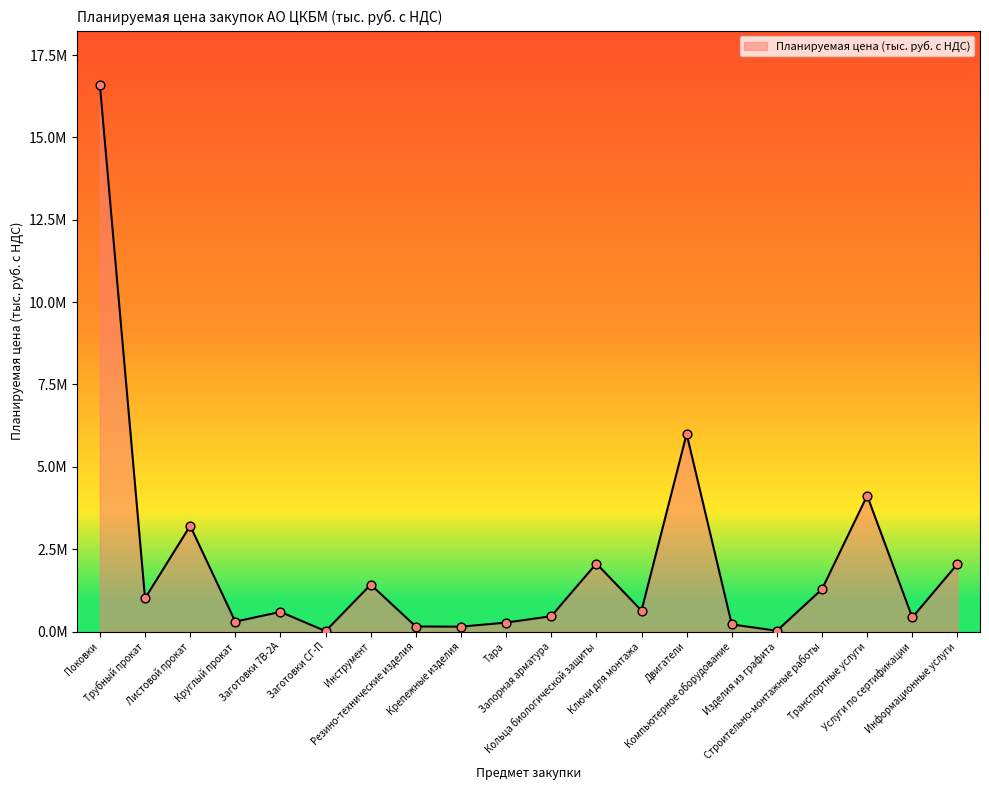

What is the change in value from Инструмент to Резино-технические изделия?

-1271361.3